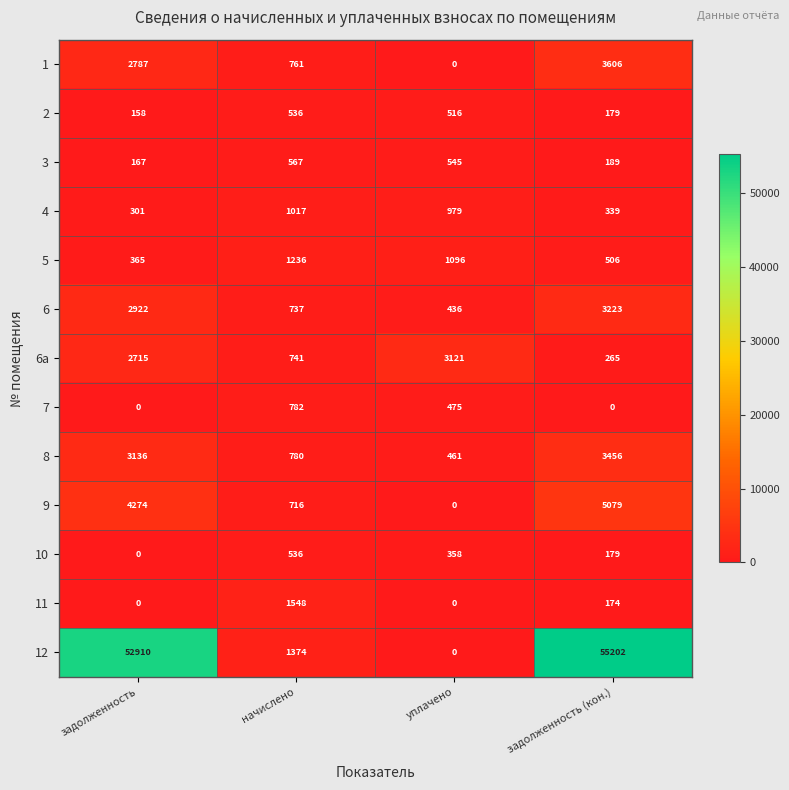

The 10 series shows 358 at уплачено. True or false?

True